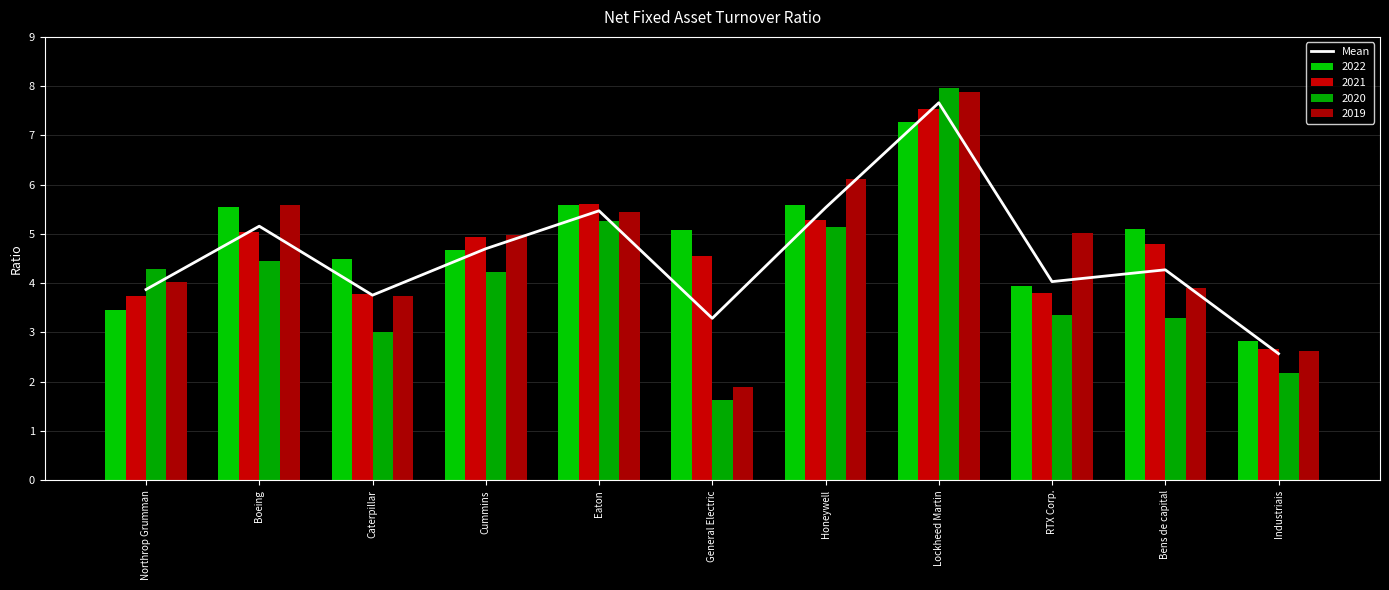

Reading right to left, transcribe all the data shown in this chart.

Industriais=2.6	Bens de capital=4.3	RTX Corp.=4.0	Lockheed Martin=7.7	Honeywell=5.5	General Electric=3.3	Eaton=5.5	Cummins=4.7	Caterpillar=3.8	Boeing=5.2	Northrop Grumman=3.9